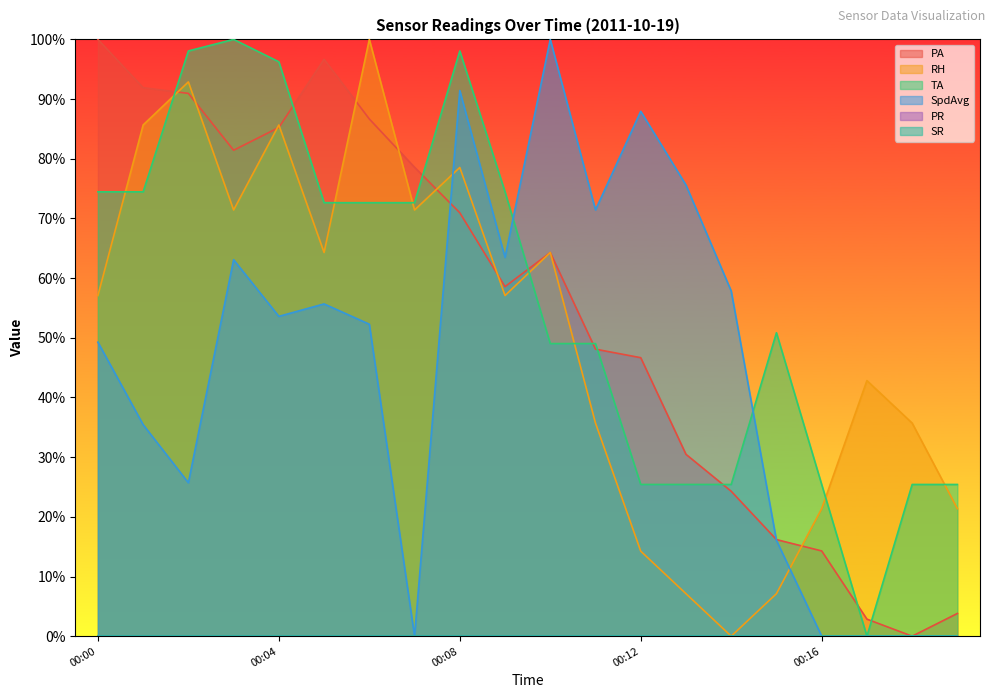

How many values in the PA series exceed 64?

10